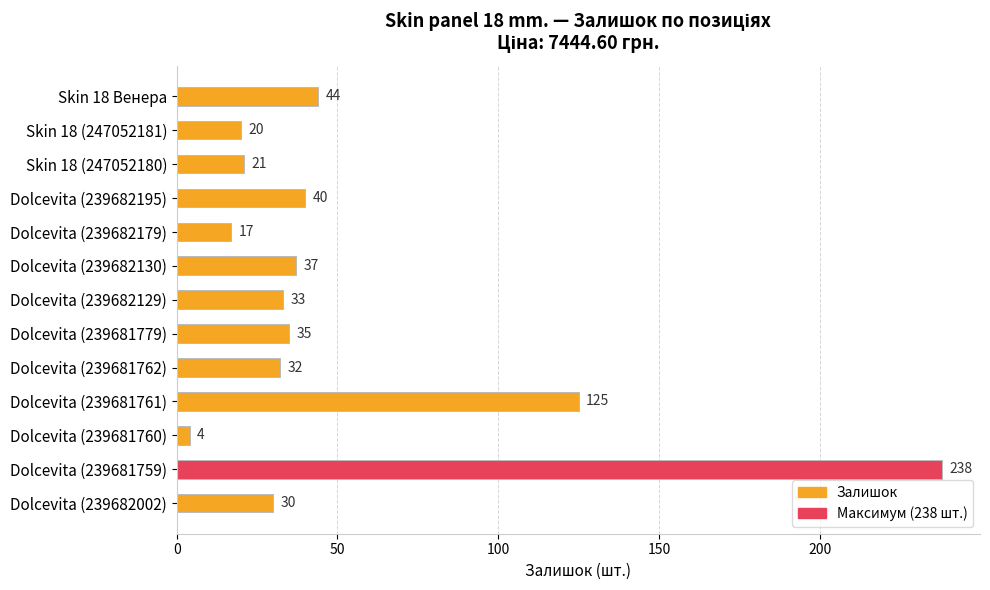

What is the difference between the maximum and minimum values?

234